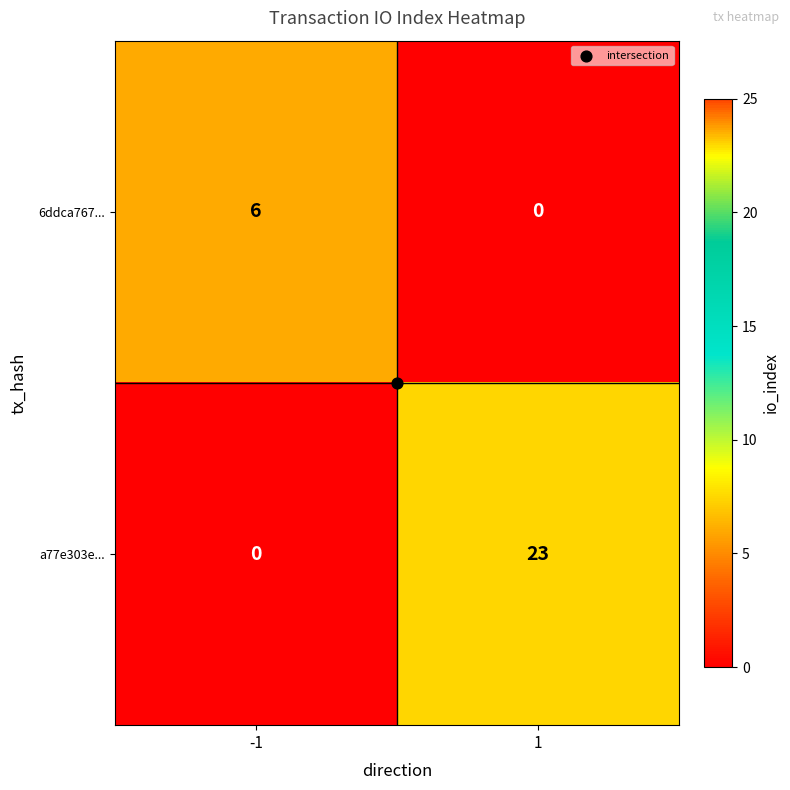

What is the total value across all series at 1?

23